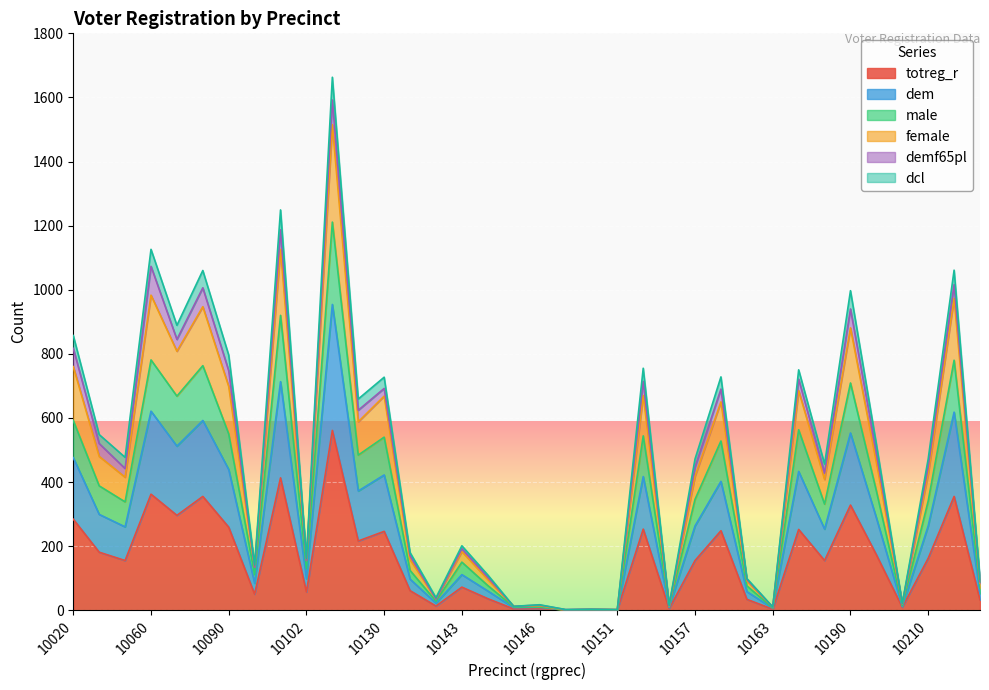

At which label does dem reach its peak?

10110